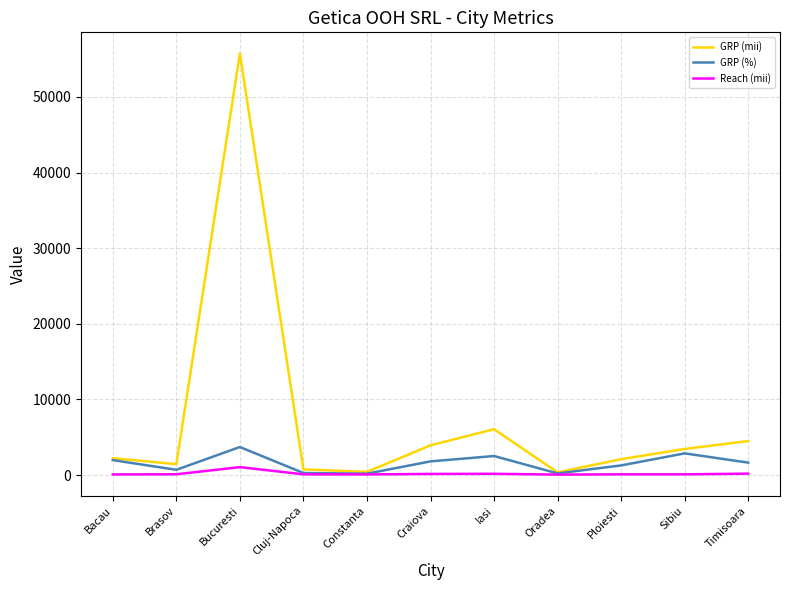

True or false: GRP (mii) has more than 0 points higher than both neighbors.

True